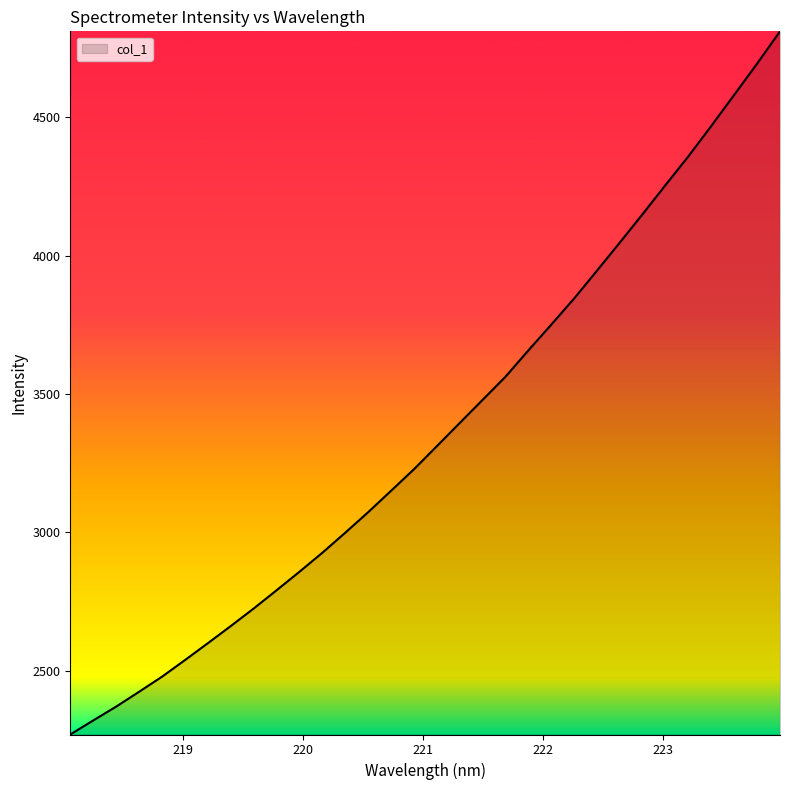

What is the greatest value displayed?

4809.8